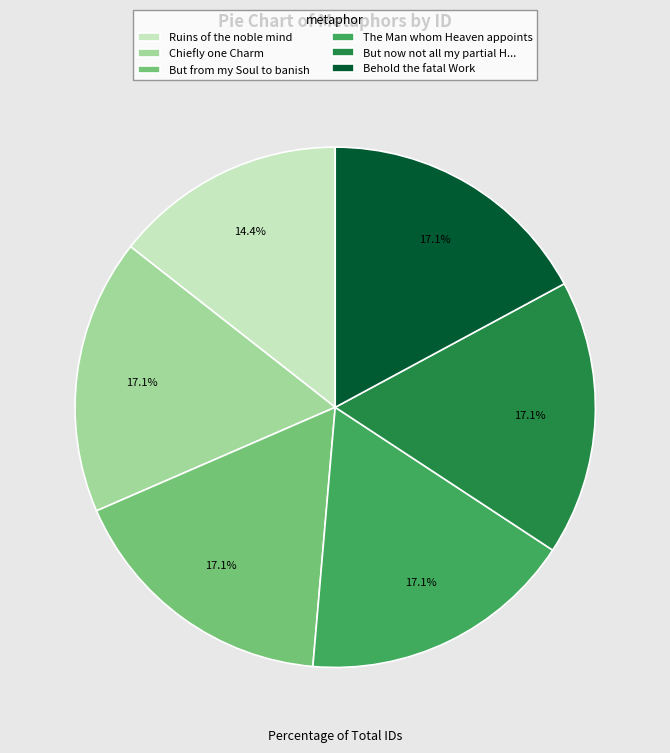

Which category has the smallest portion of the pie?

Ruins of the noble mind